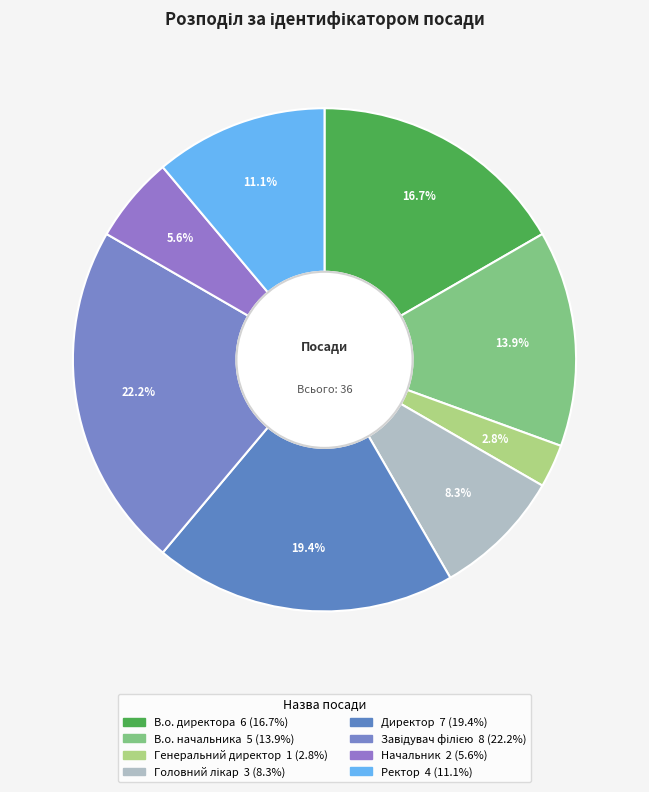

How many slices are in this pie chart?

8